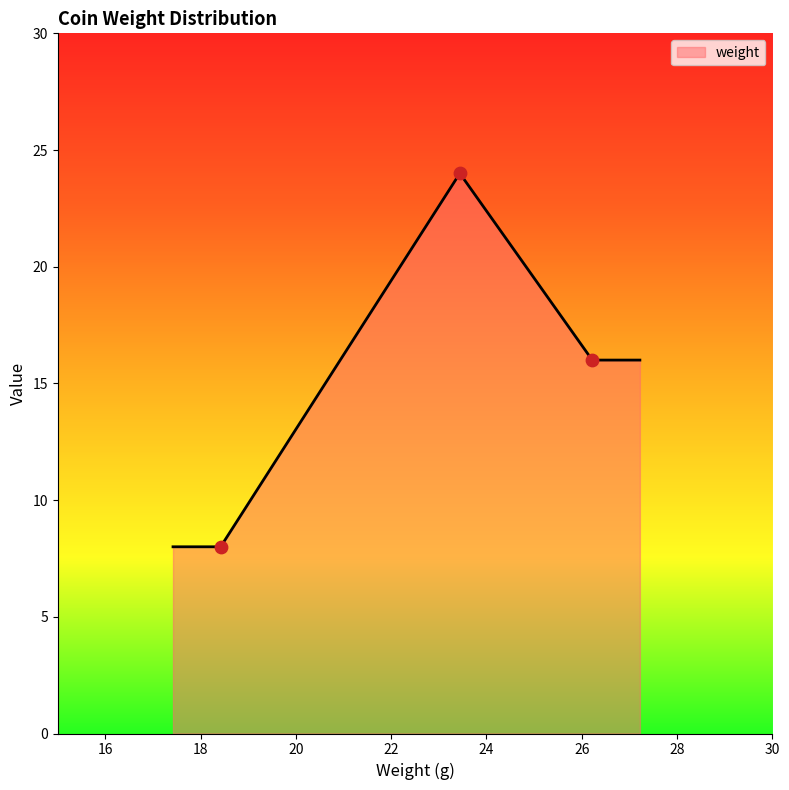

Between 7 and 7, which is larger?

7